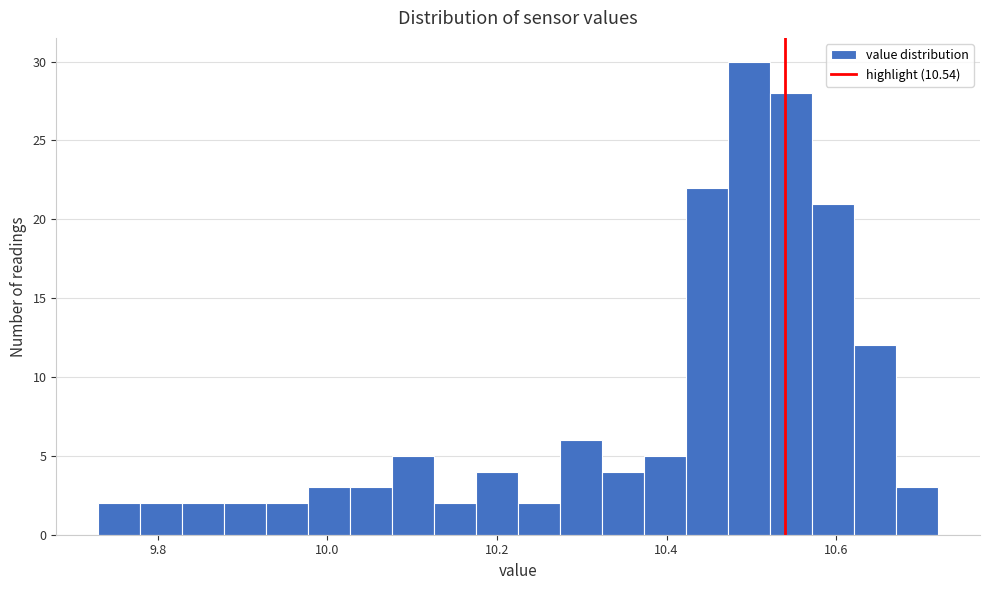

Read against the x-axis, roughly where is the centre of the tallest bar?

10.50